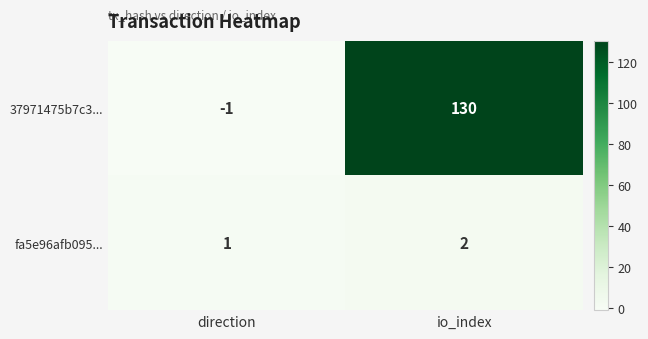

Is the value of 37971475b7c3... at io_index greater than the value of fa5e96afb095... at direction?

Yes